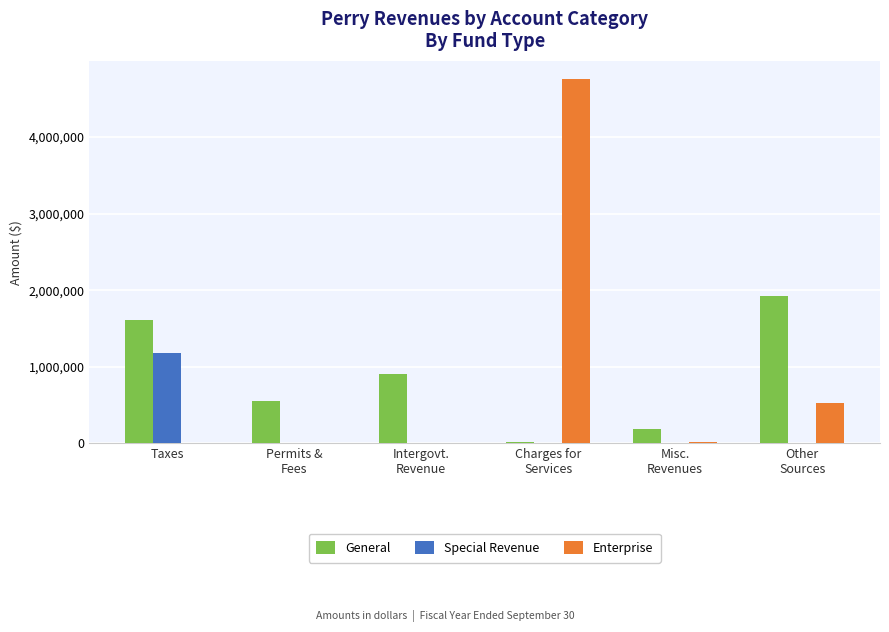

What is the sum of all General values?

5199497